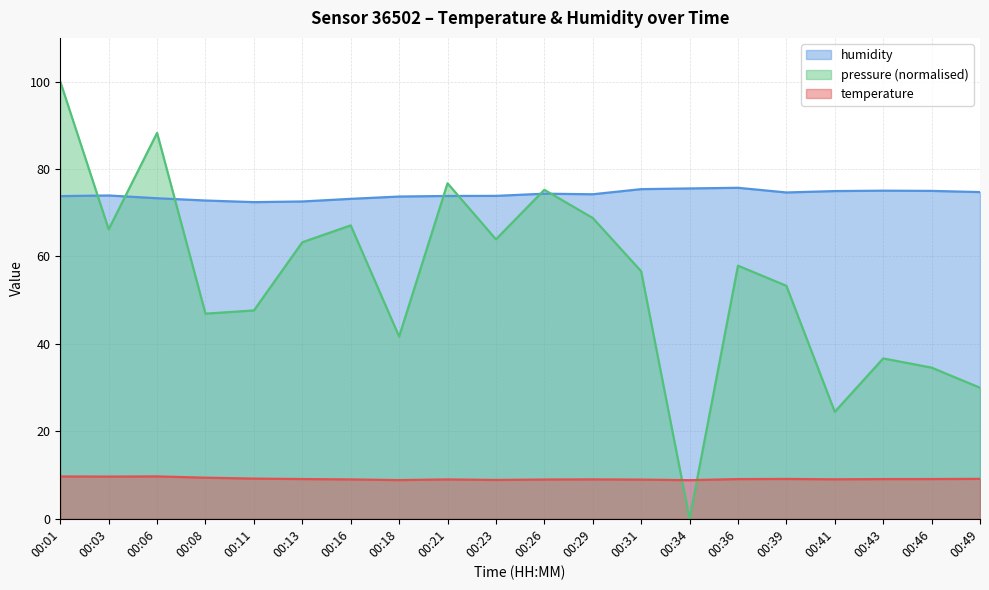

At which category does humidity reach its first local peak?

00:03